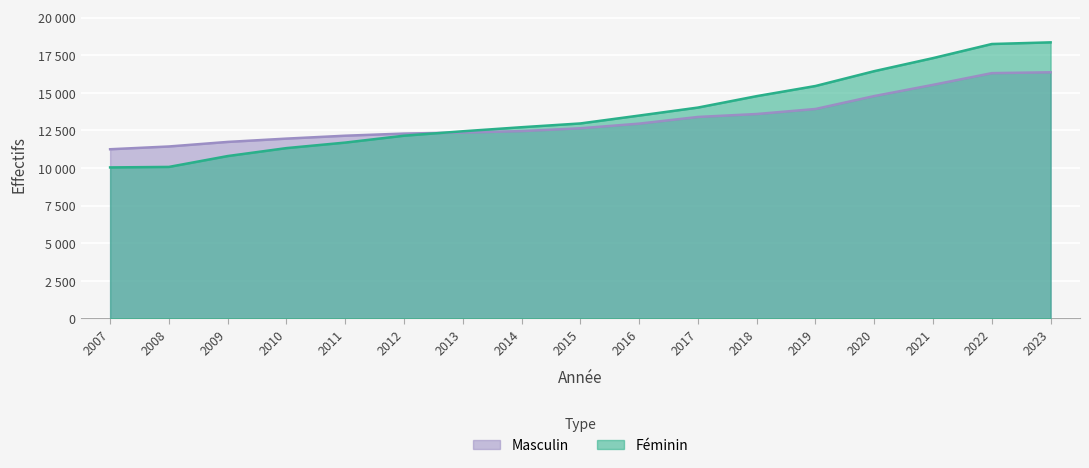

Rank the series at 2020 from lowest to highest value.

Masculin, Féminin